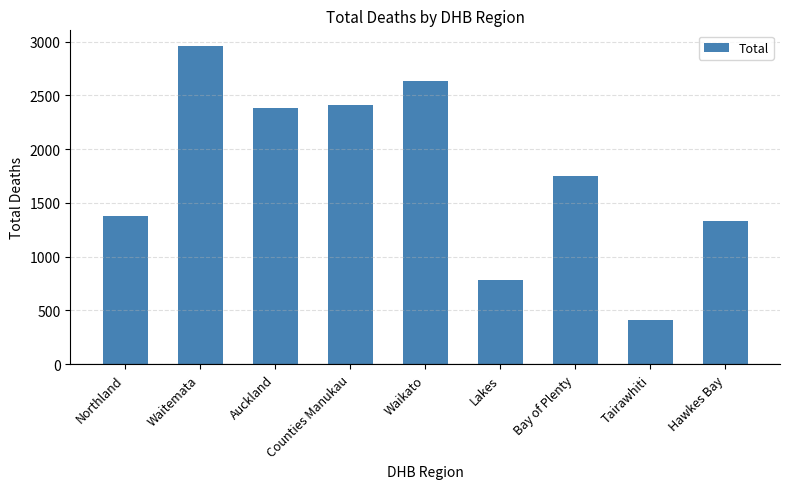

At which category does the chart reach its peak across all series?

Waitemata